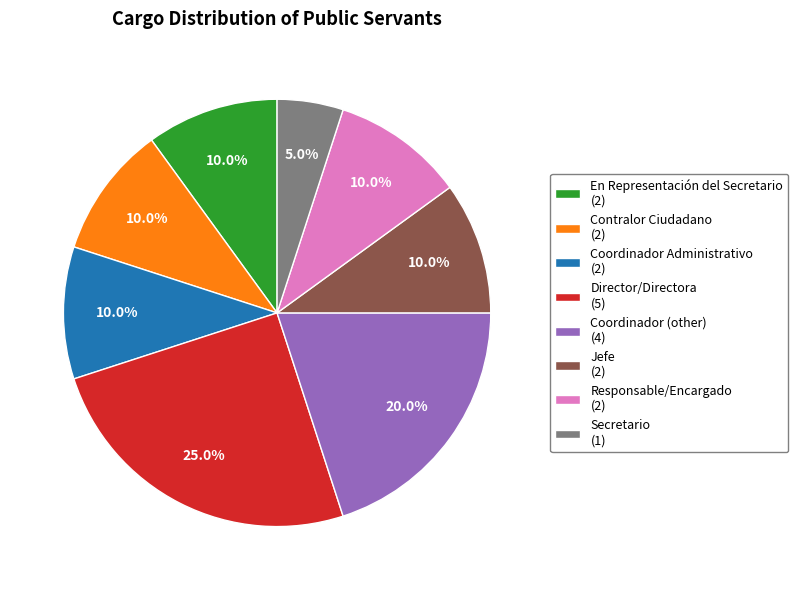

How many segments does this pie chart have?

8